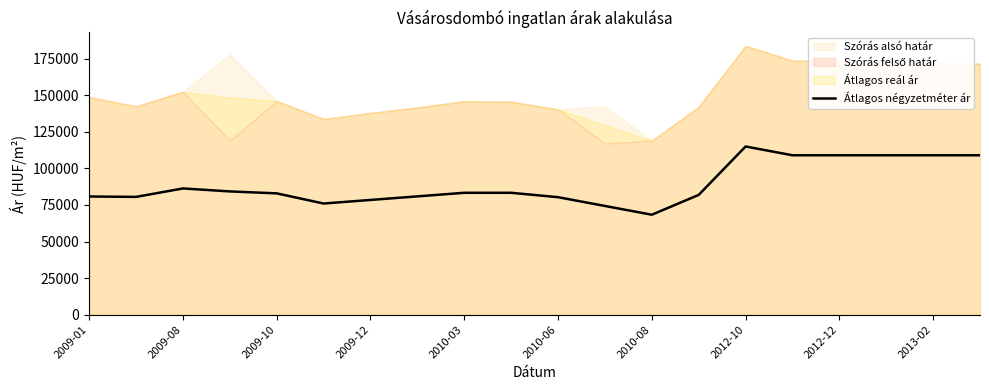

How many lines are shown in the chart?

1